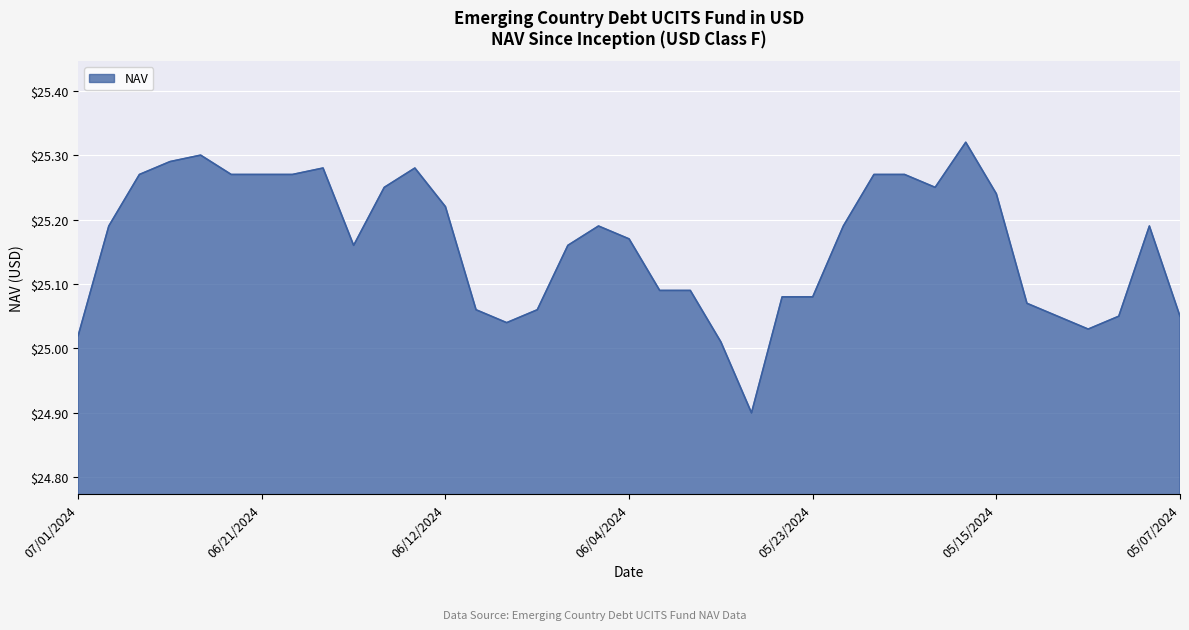

True or false: there are more than 0 points higher than both neighbors.

True